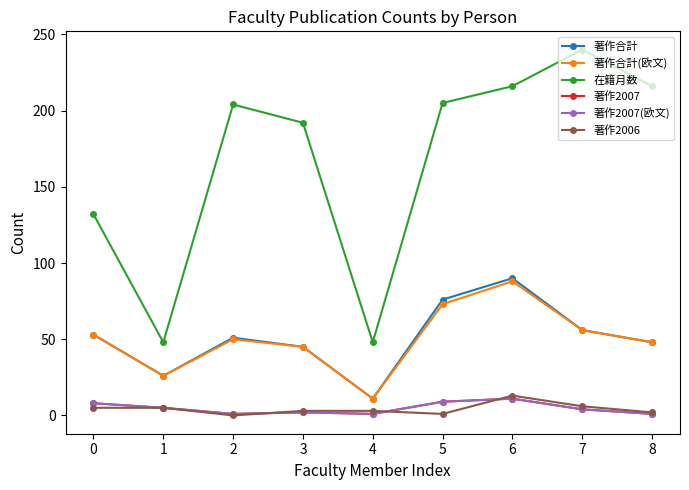

True or false: 在籍月数 has a value of 63 at 4.

False